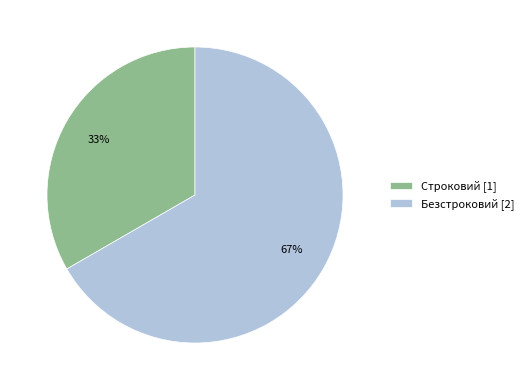

Which category has the biggest portion of the pie?

Безстроковий